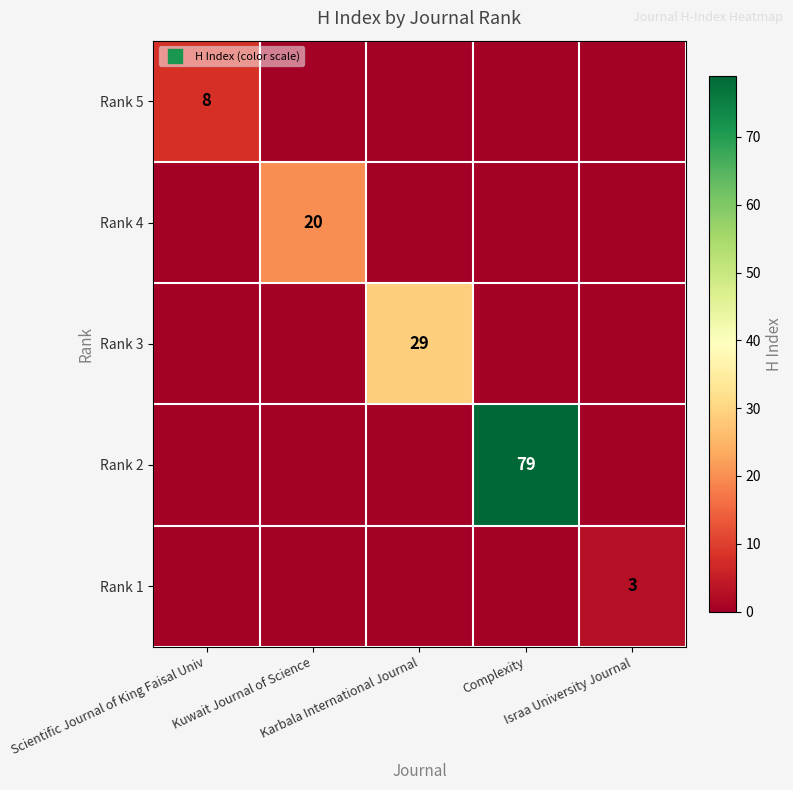

What is the approximate value of Rank 5 at Scientific Journal of King Faisal Univ?

8